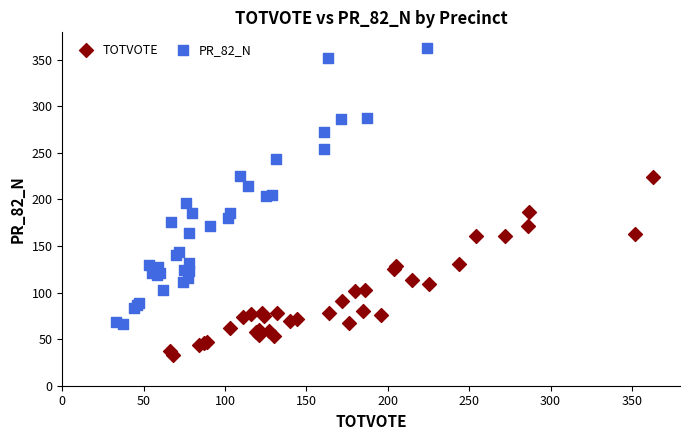

Which series contains the highest Y value?

PR_82_N